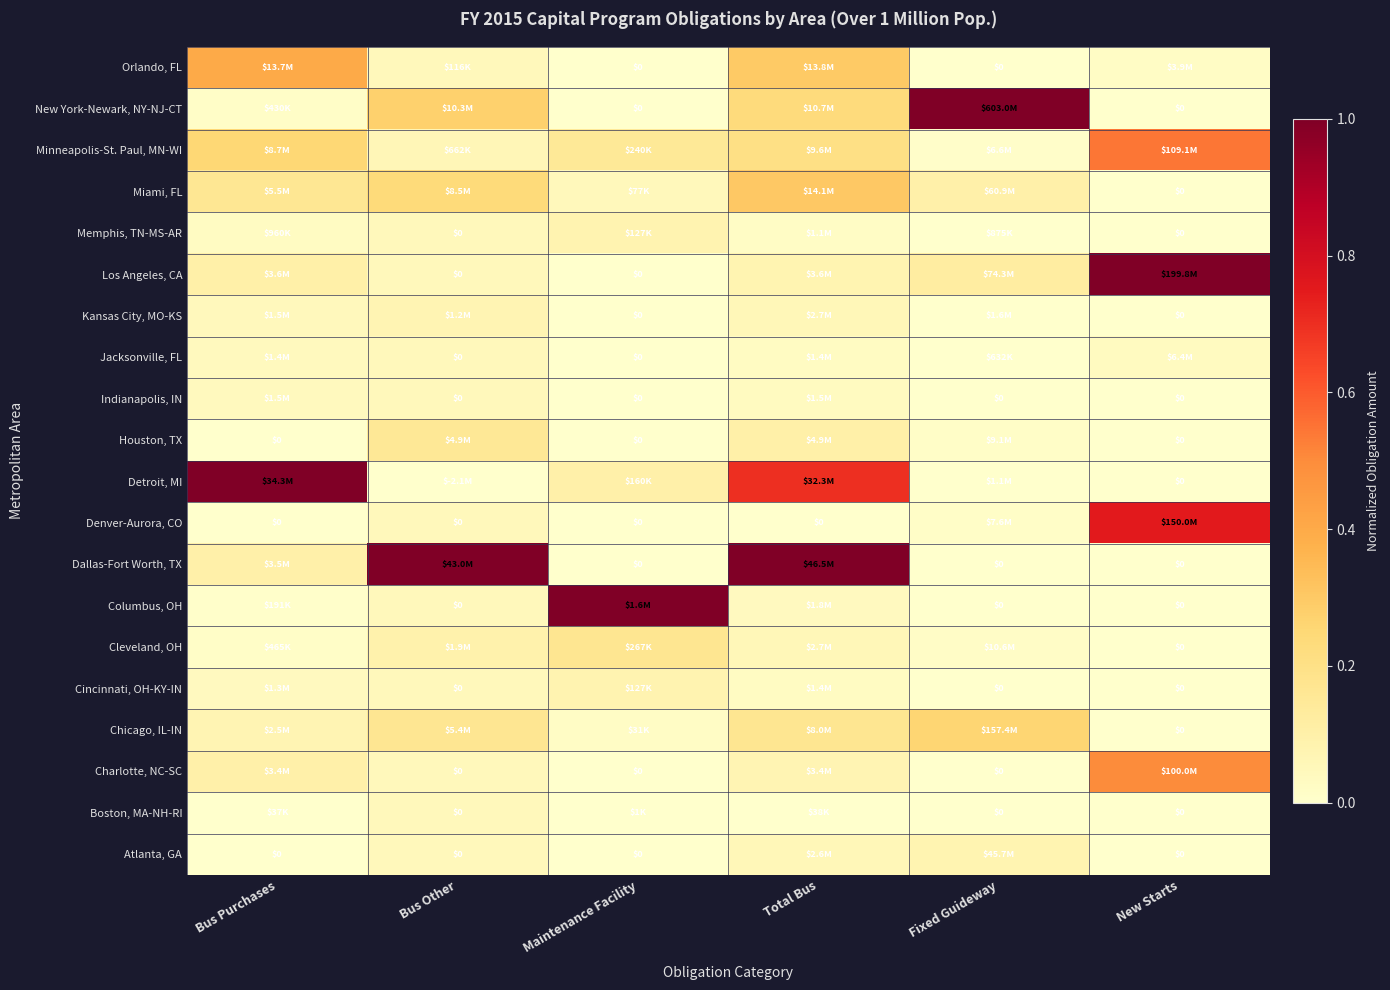

Is the value of Dallas-Fort Worth, TX at New Starts greater than the value of Denver-Aurora, CO at New Starts?

No